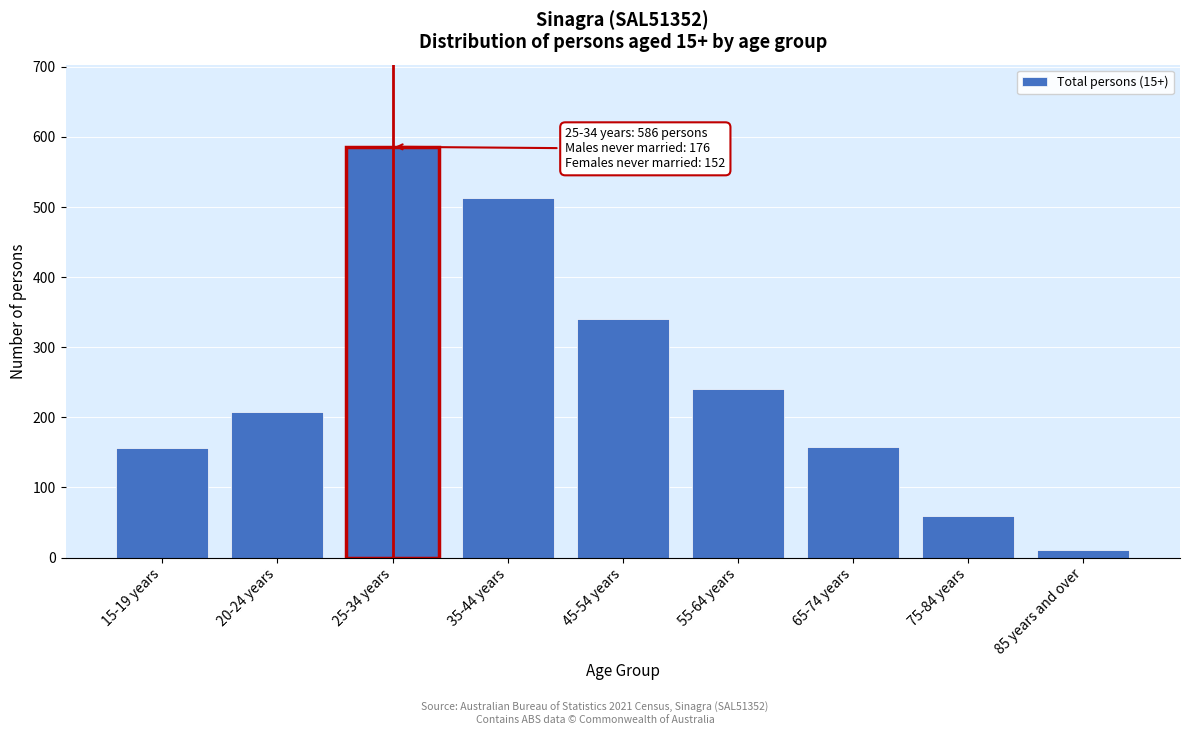

At which category does the chart reach its peak across all series?

25-34 years